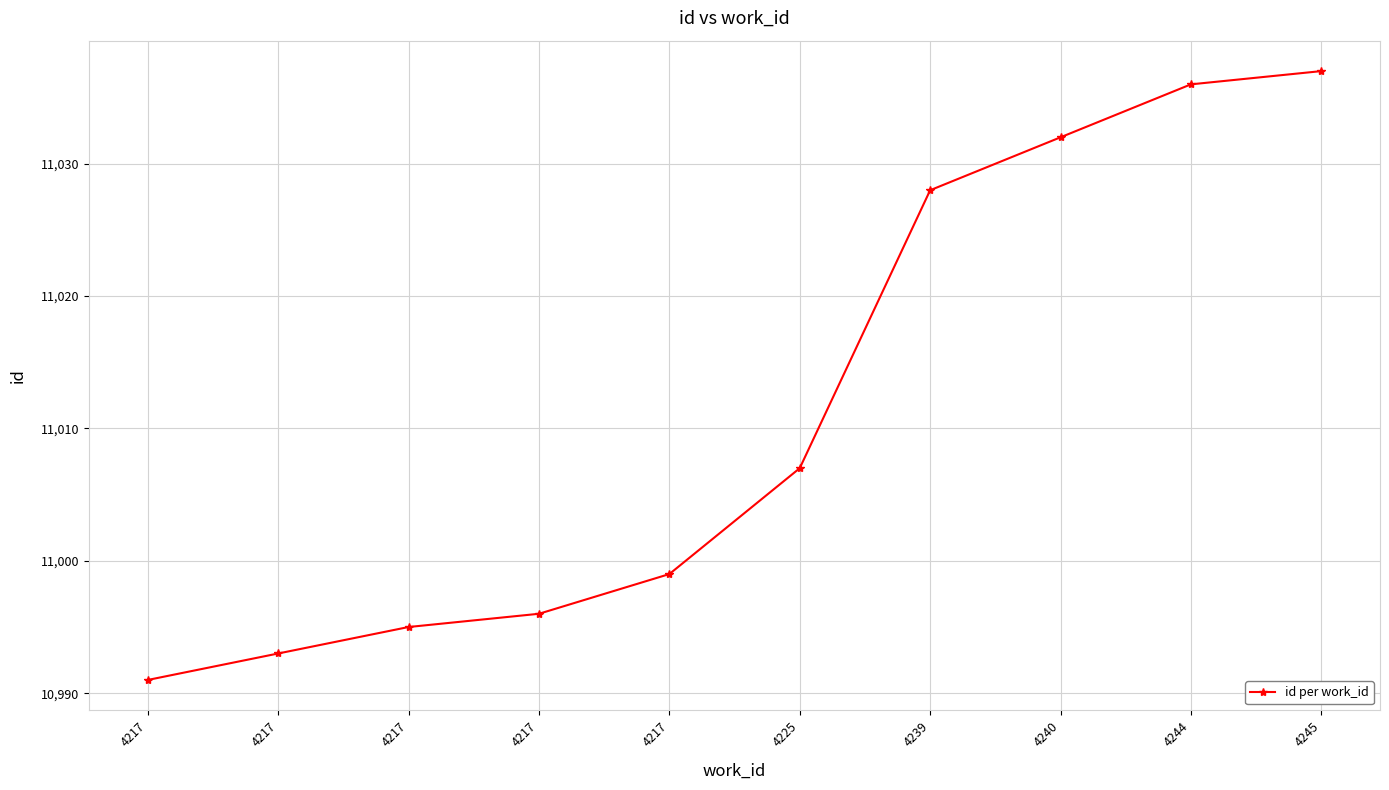

Between 4225 and 4217, which is larger?

4225